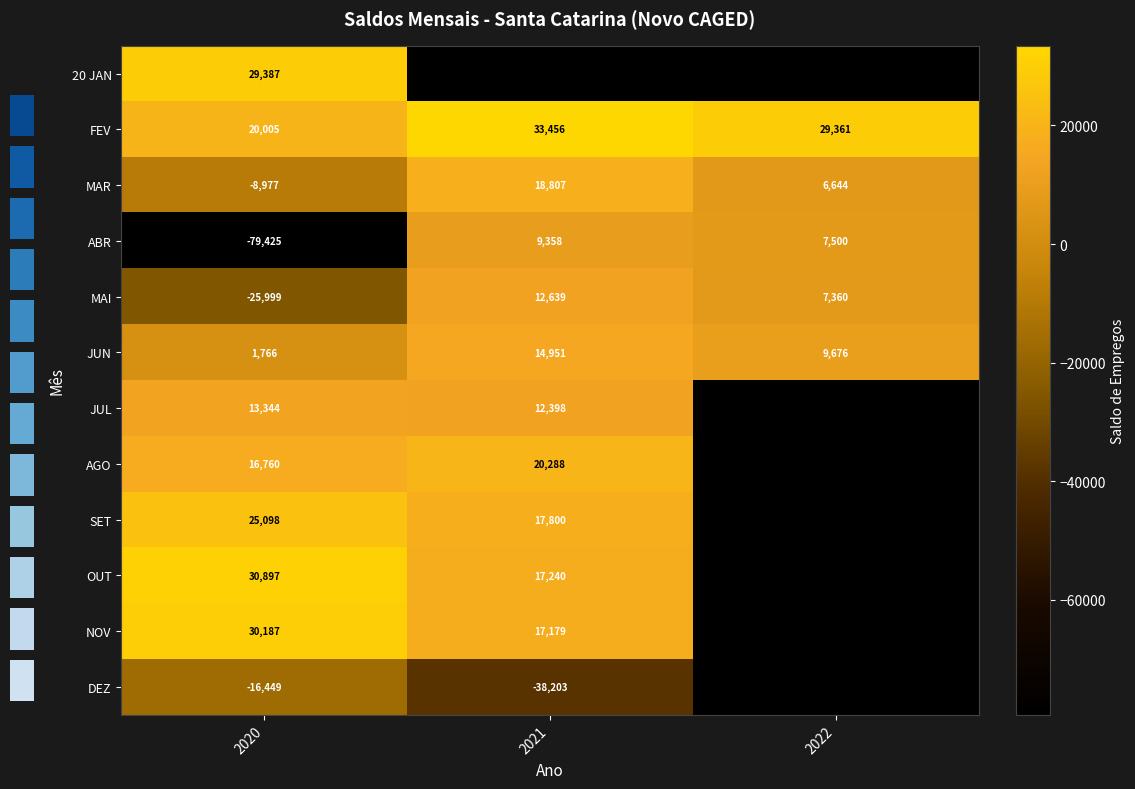

What is the sum of the MAR values at 2020 and 2021?

9830